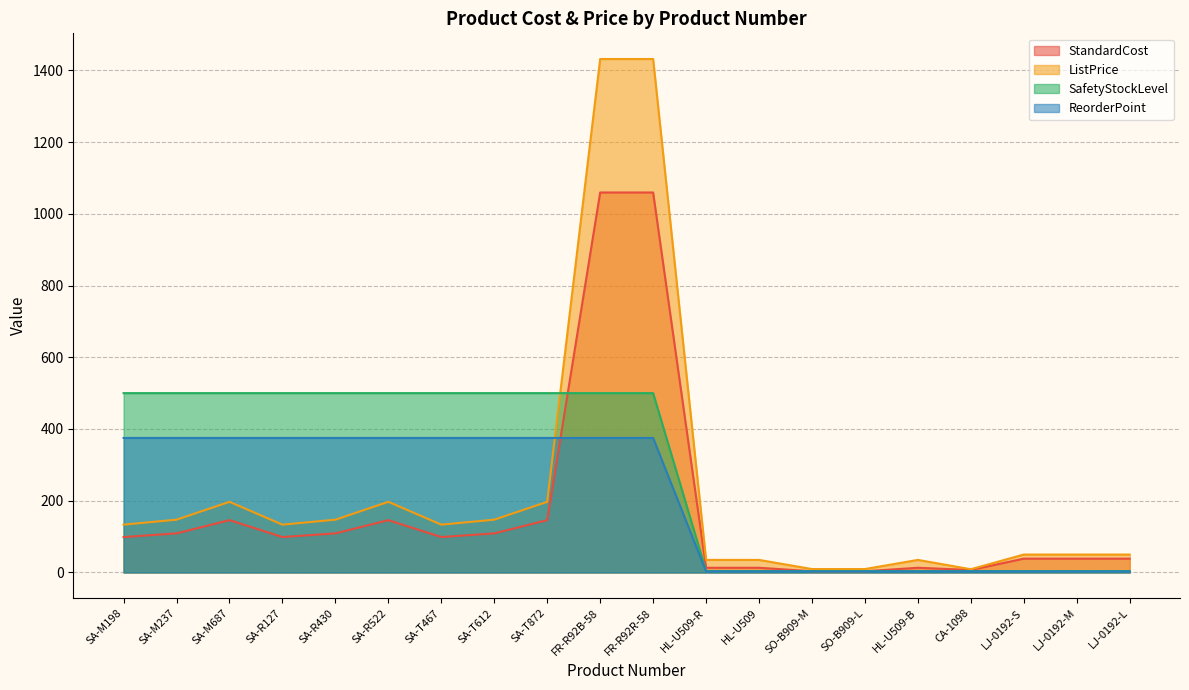

What is the highest value of the ListPrice series?

1431.5